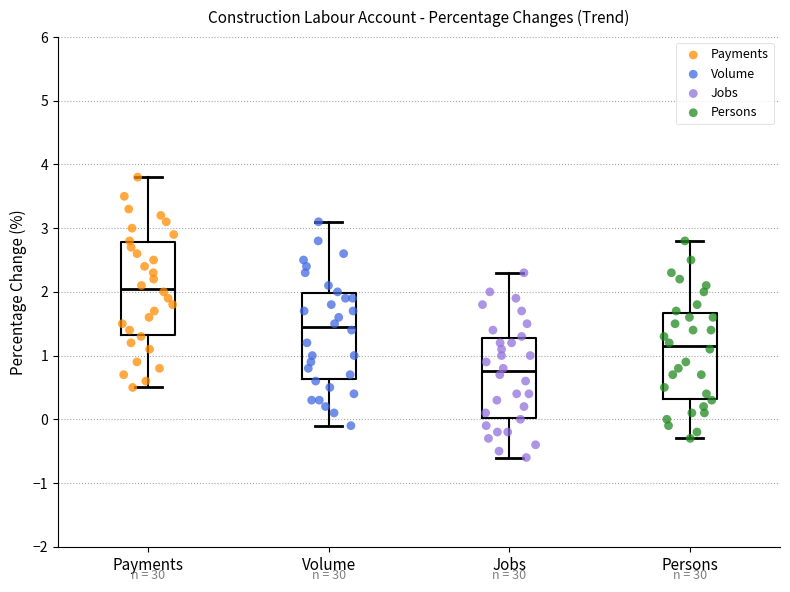

Reading left to right, read every box against the y-axis: the position of its median line, the range the box covers, and the ends of its whiskers. The values are not printed on the chart, so give them approximately, as read against the axis.

Payments: median 2.1, box 1.3 to 2.8, whiskers 0.5 to 3.8
Volume: median 1.5, box 0.6 to 2.0, whiskers -0.1 to 3.1
Jobs: median 0.8, box 0.0 to 1.3, whiskers -0.6 to 2.3
Persons: median 1.2, box 0.3 to 1.7, whiskers -0.3 to 2.8